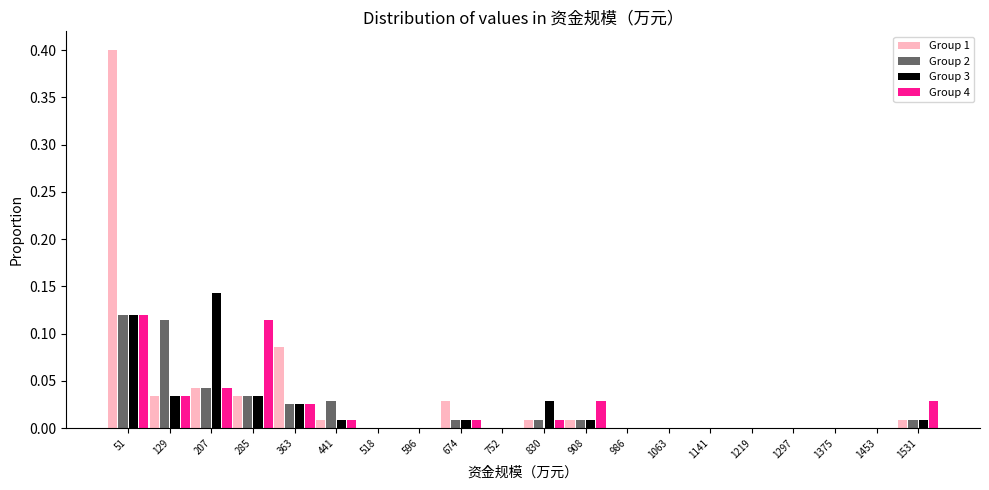

Reading left to right, list every range on the x-axis with the height of the bar of each series over it. Neither the bar edges nor the heights are printed on the chart, so give them approximately, as read against the axes.

10 to 90: Group 1=0.400	Group 2=0.120	Group 3=0.120	Group 4=0.120
90 to 170: Group 1=0.035	Group 2=0.115	Group 3=0.035	Group 4=0.035
170 to 250: Group 1=0.045	Group 2=0.045	Group 3=0.145	Group 4=0.045
250 to 320: Group 1=0.035	Group 2=0.035	Group 3=0.035	Group 4=0.115
320 to 400: Group 1=0.085	Group 2=0.025	Group 3=0.025	Group 4=0.025
400 to 480: Group 1=0.010	Group 2=0.030	Group 3=0.010	Group 4=0.010
480 to 560: Group 1=0	Group 2=0	Group 3=0	Group 4=0
560 to 640: Group 1=0	Group 2=0	Group 3=0	Group 4=0
640 to 710: Group 1=0.030	Group 2=0.010	Group 3=0.010	Group 4=0.010
710 to 790: Group 1=0	Group 2=0	Group 3=0	Group 4=0
790 to 870: Group 1=0.010	Group 2=0.010	Group 3=0.030	Group 4=0.010
870 to 950: Group 1=0.010	Group 2=0.010	Group 3=0.010	Group 4=0.030
950 to 1030: Group 1=0	Group 2=0	Group 3=0	Group 4=0
1030 to 1100: Group 1=0	Group 2=0	Group 3=0	Group 4=0
1100 to 1180: Group 1=0	Group 2=0	Group 3=0	Group 4=0
1180 to 1260: Group 1=0	Group 2=0	Group 3=0	Group 4=0
1260 to 1340: Group 1=0	Group 2=0	Group 3=0	Group 4=0
1340 to 1410: Group 1=0	Group 2=0	Group 3=0	Group 4=0
1410 to 1490: Group 1=0	Group 2=0	Group 3=0	Group 4=0
1490 to 1570: Group 1=0.010	Group 2=0.010	Group 3=0.010	Group 4=0.030